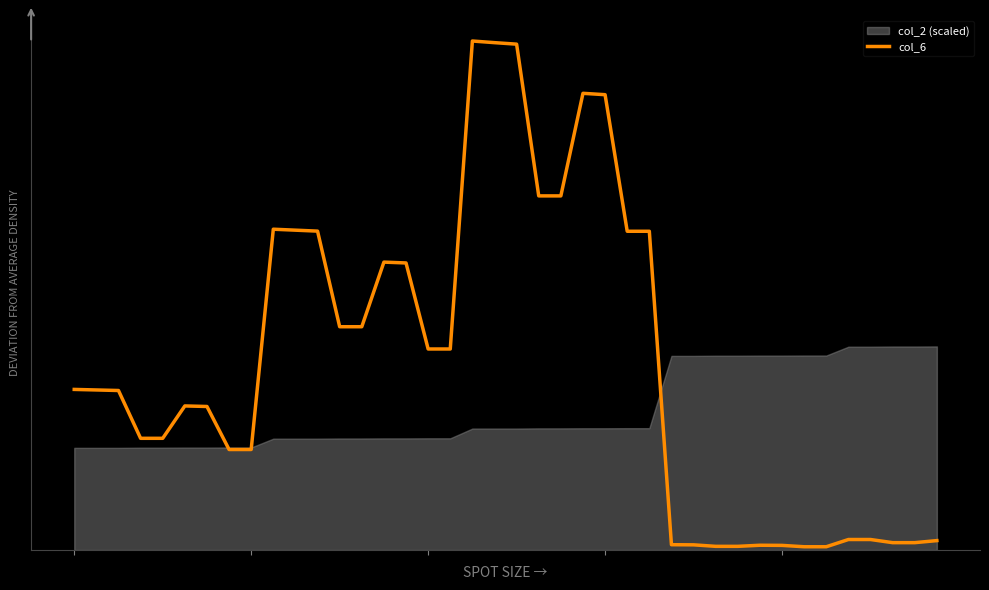

True or false: the data shows 1472 at 16.

True